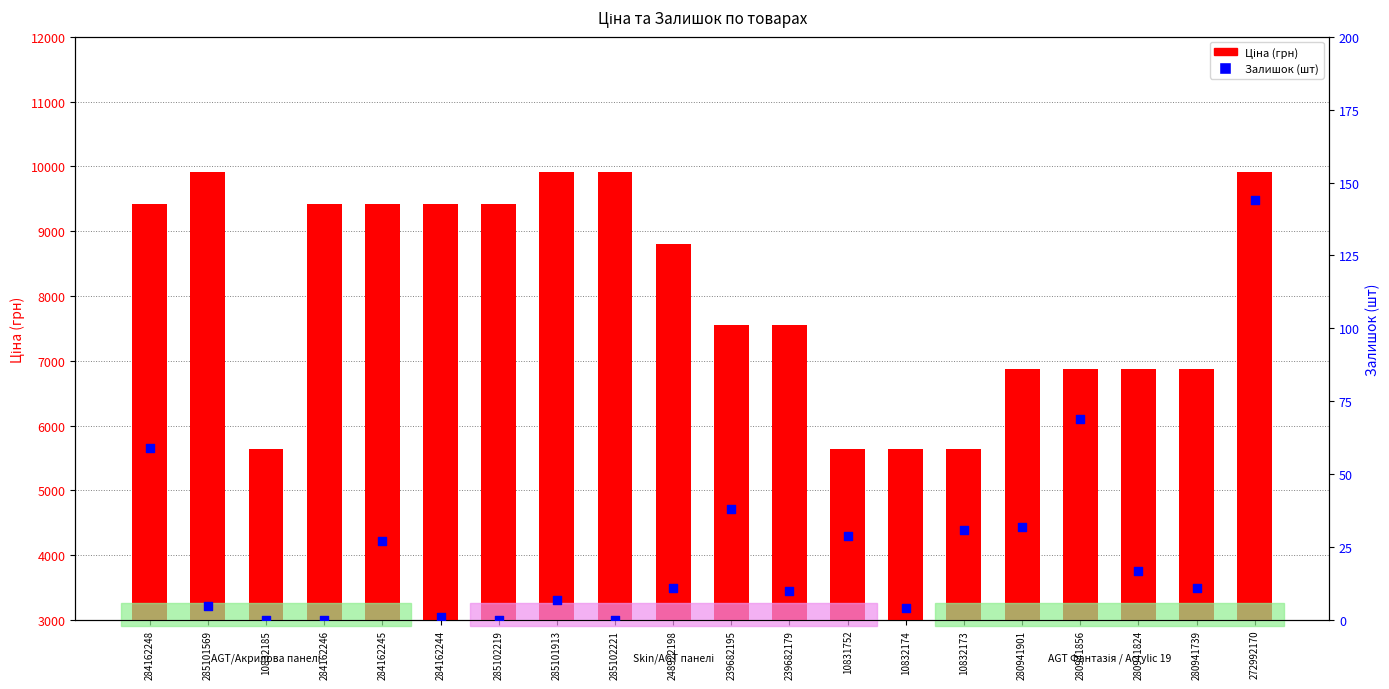

Which series has the largest total across all categories?

Ціна